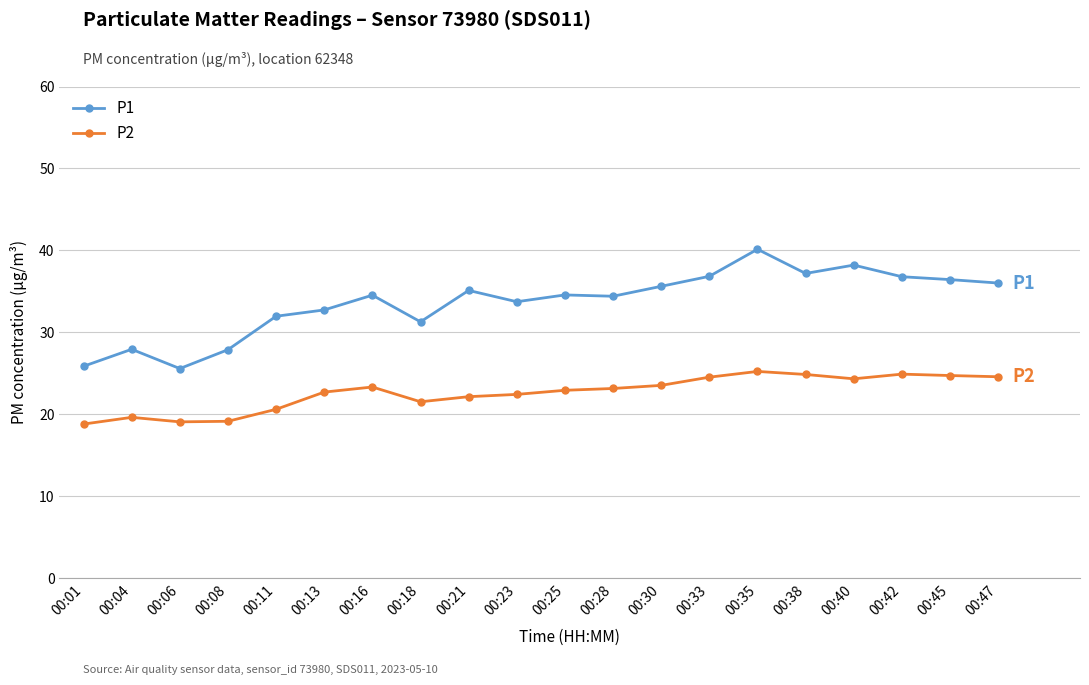

The value of P1 at 00:23 is 17.2. True or false?

False